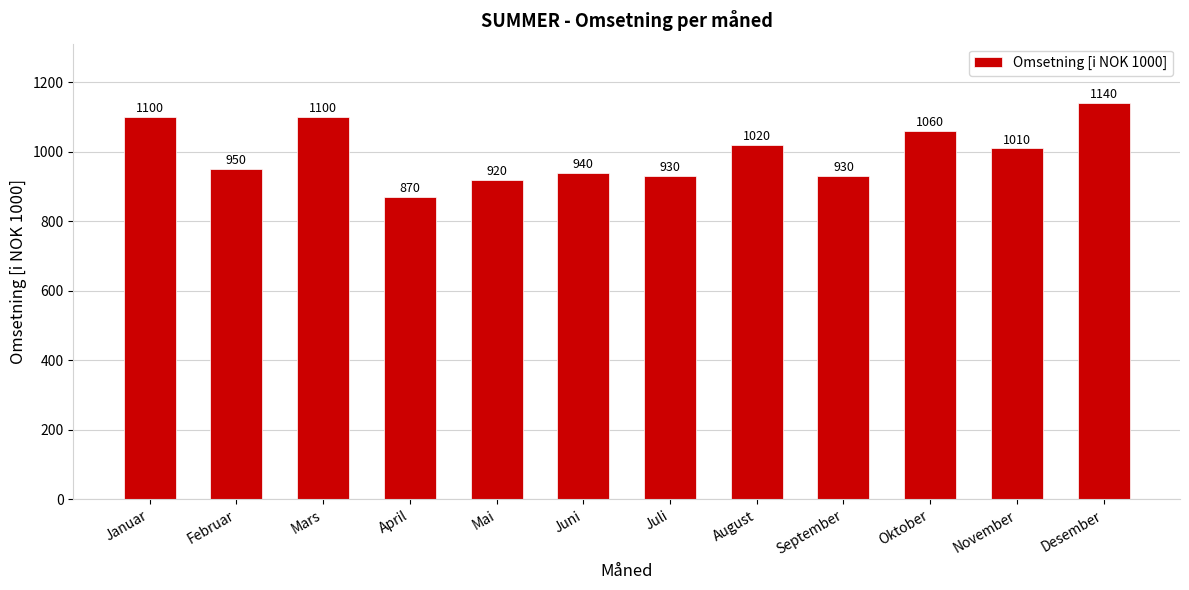

What is the difference between the maximum and minimum values?

270